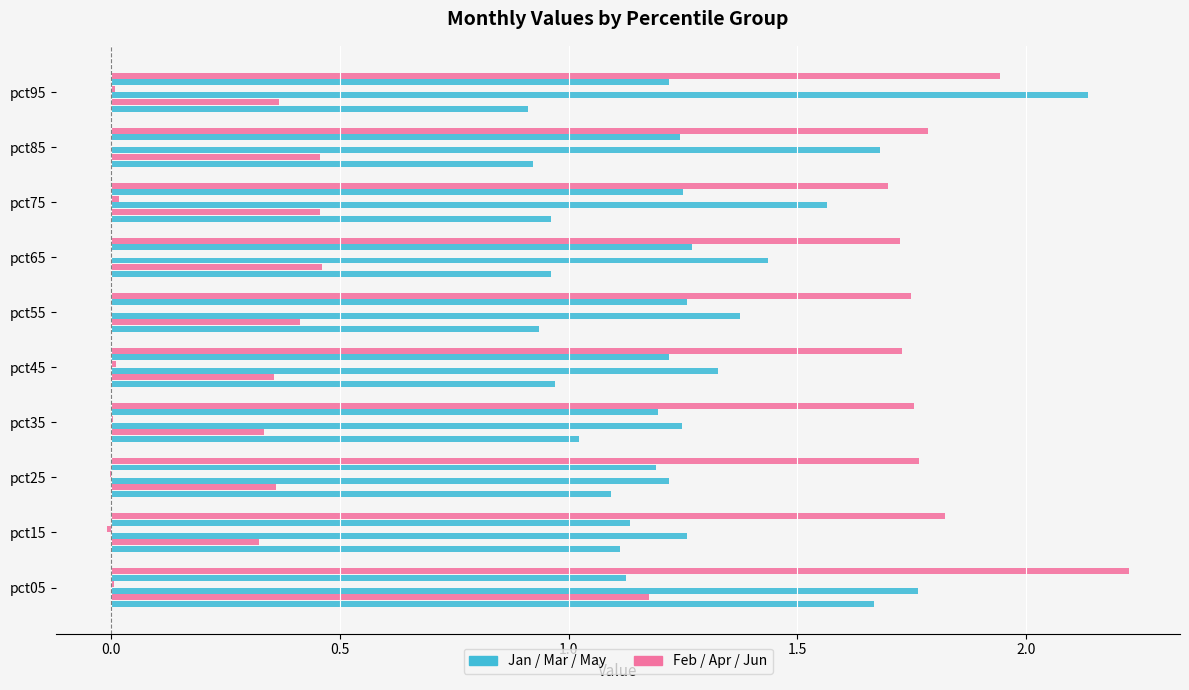

What is the greatest value displayed?

2.2